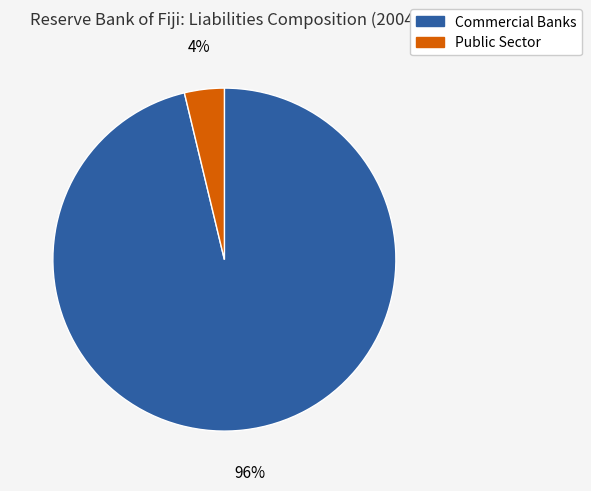

Is it true that Public Sector is 4% of the pie?

True